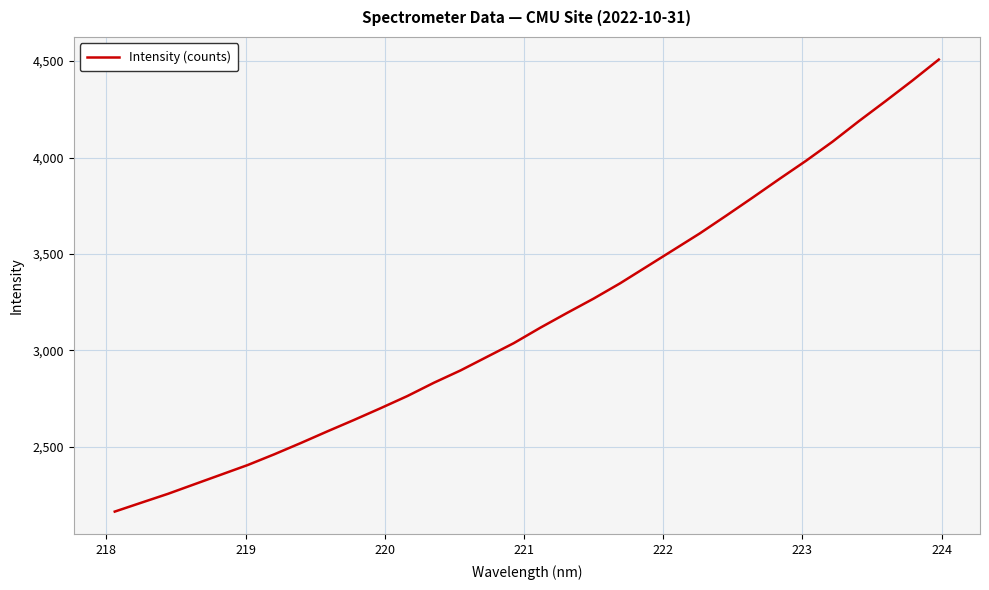

What is the difference between the maximum and minimum values?

2342.7